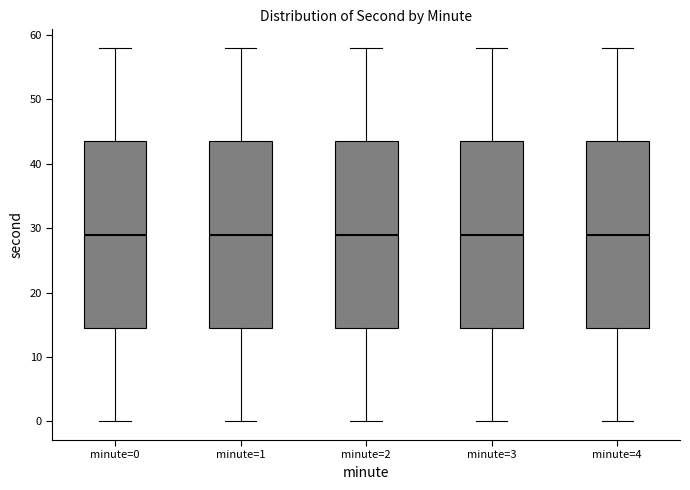

Where is the upper edge of the box for minute=4 on the y-axis? The values are not printed on the chart, so give them approximately, as read against the axis.

44